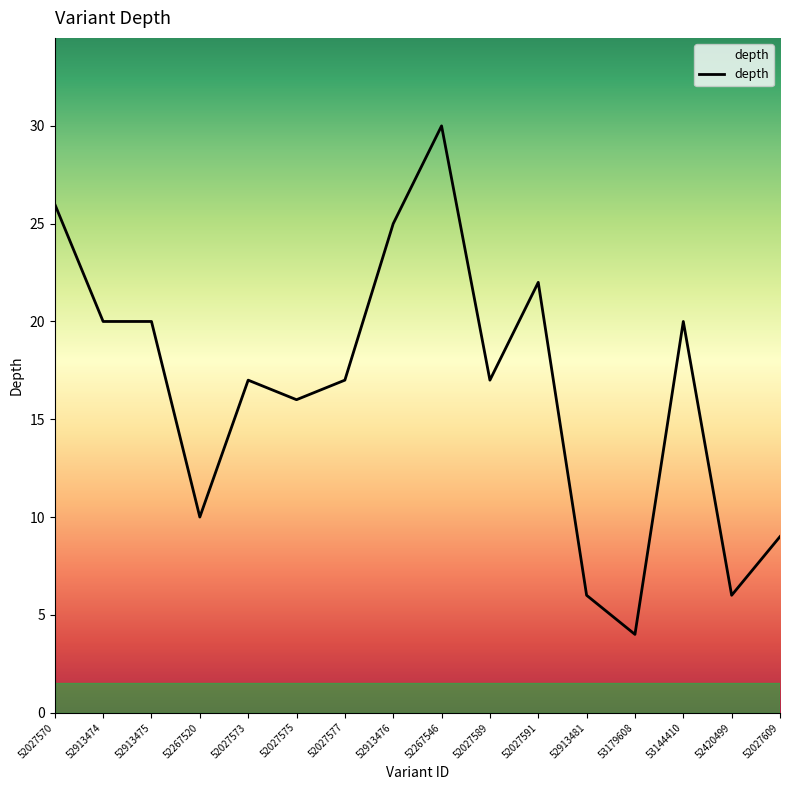

What is the difference between the values at 52420499 and 52267520?

4